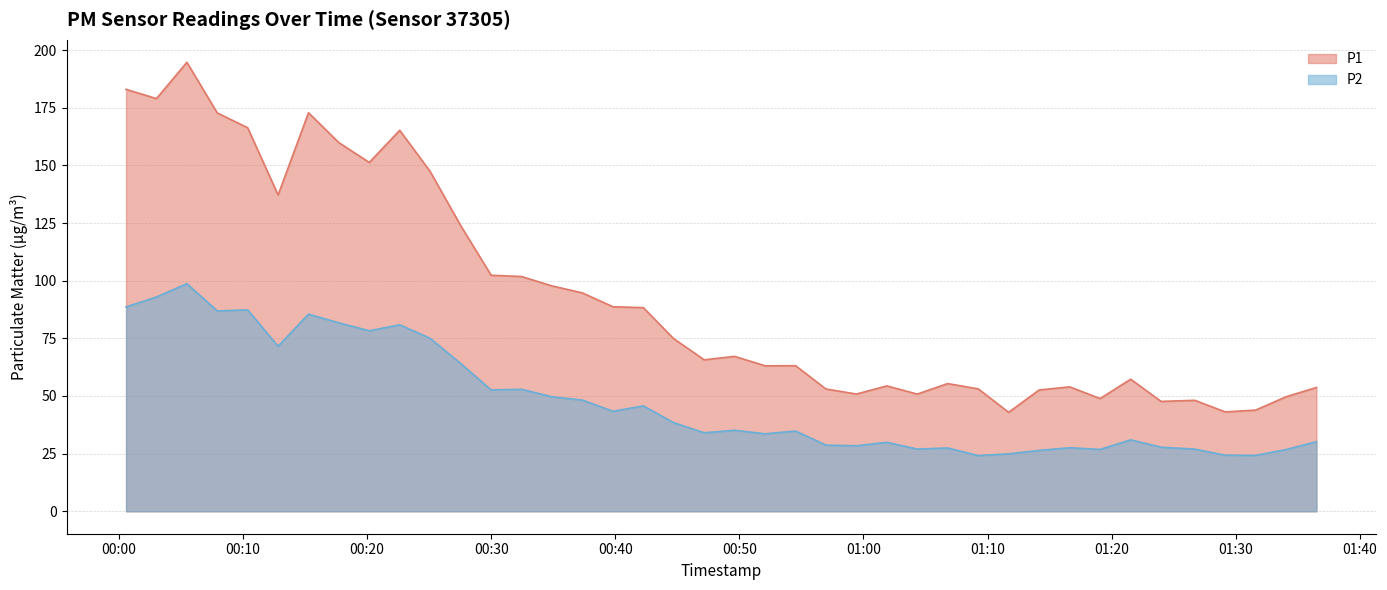

True or false: P2 has a value of 135.3 at 2023-12-07T00:17:44.

False